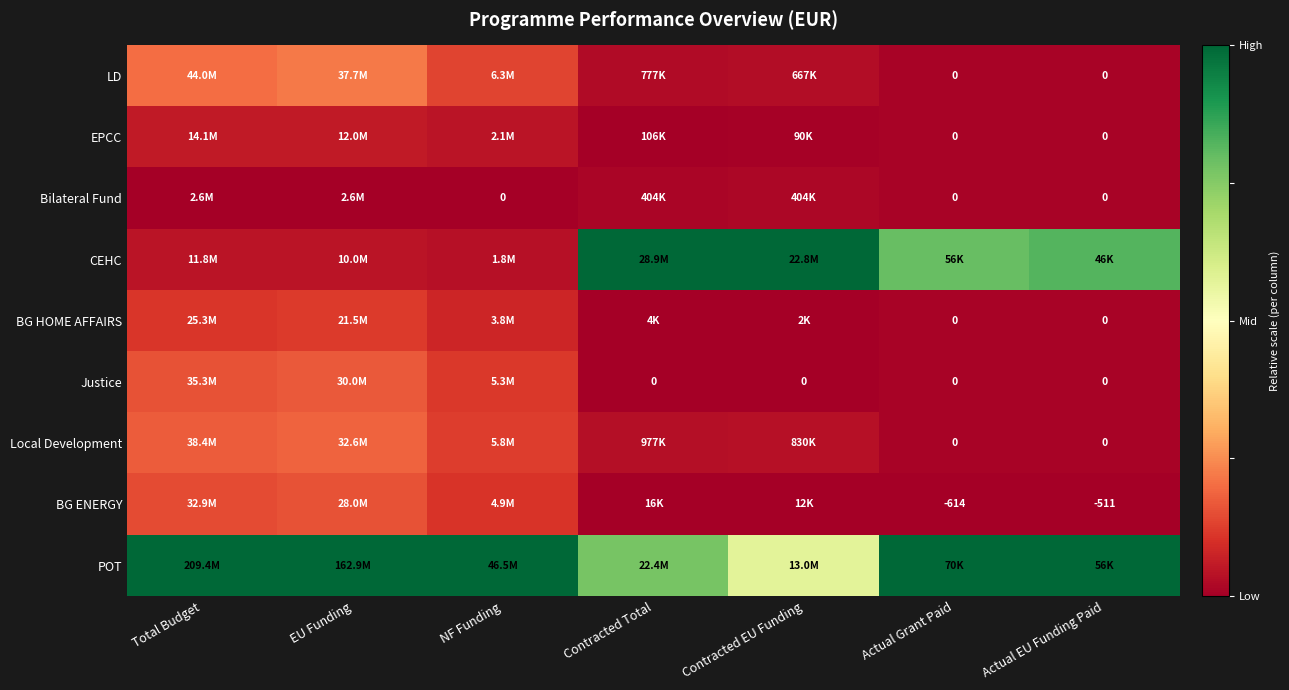

Is the value of BG HOME AFFAIRS at Actual EU Funding Paid greater than the value of BG ENERGY at Actual Grant Paid?

Yes